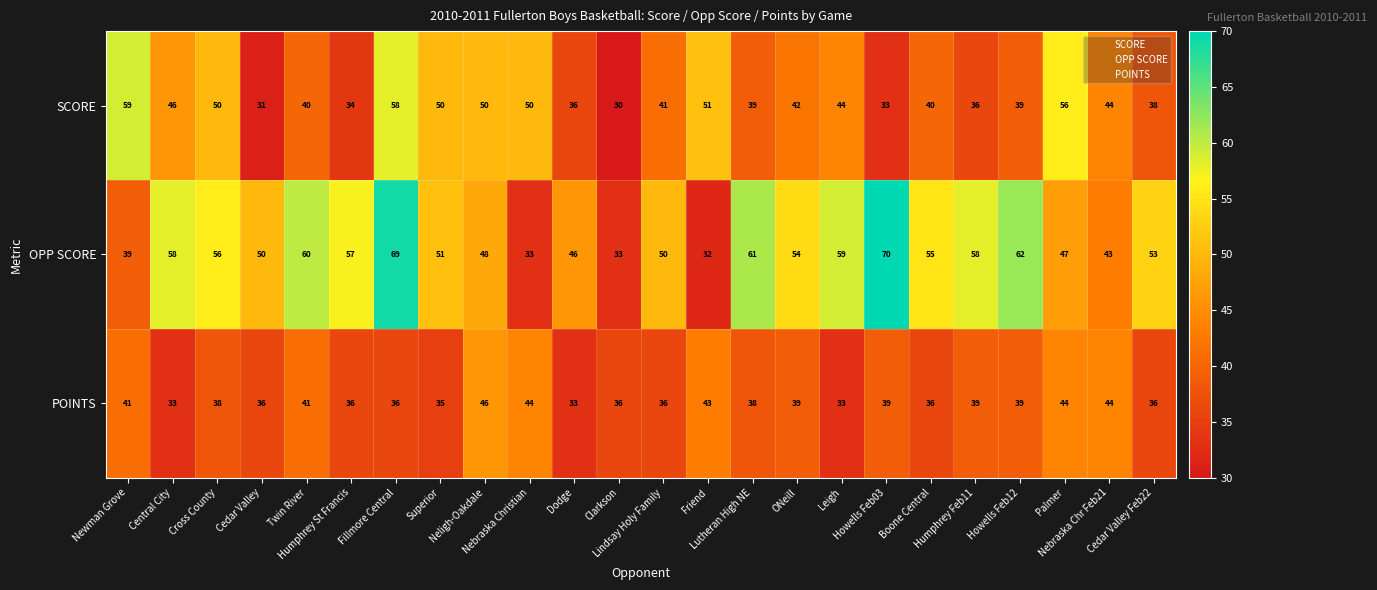

Which series has the largest total across all categories?

OPP SCORE